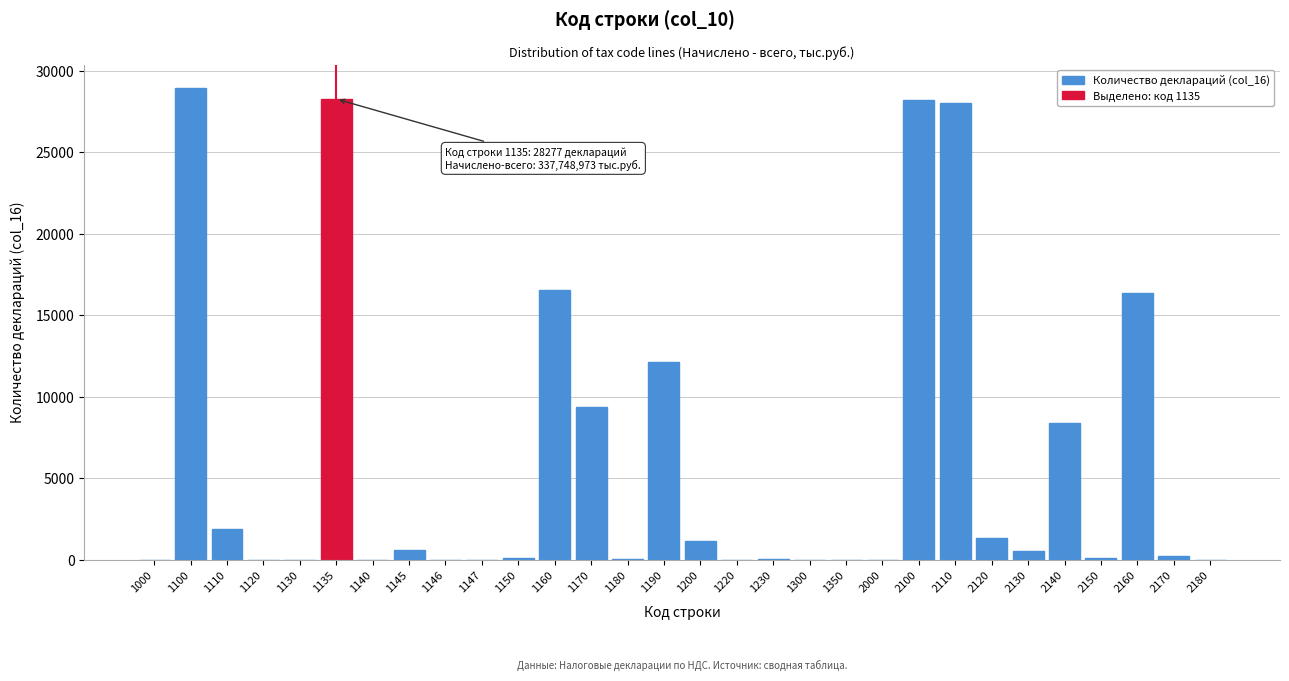

Is it true that the value at 1100 is 50361?

False